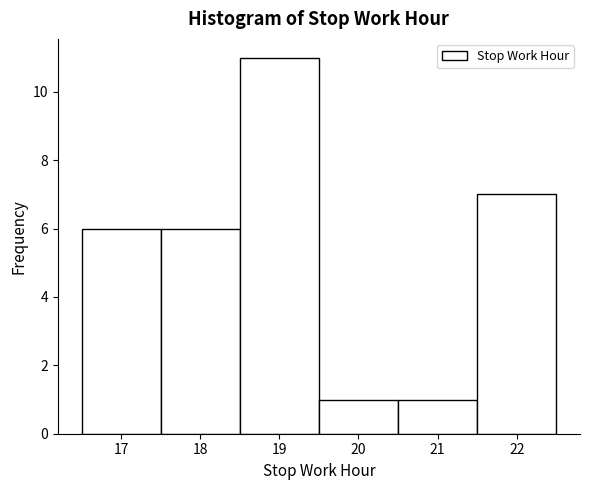

Reading left to right, list every bar in this chart as the range it spans on the x-axis followed by its height. The values are not printed on the chart, so give them approximately, as read against the axis.

16.5 to 17.5: 6
17.5 to 18.5: 6
18.5 to 19.5: 11
19.5 to 20.5: 1
20.5 to 21.5: 1
21.5 to 22.5: 7